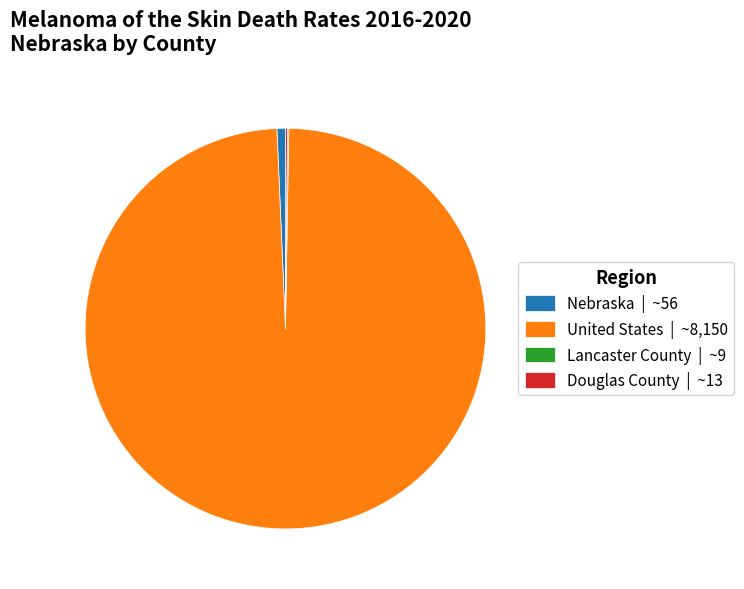

Is it true that Nebraska is 8% of the pie?

False